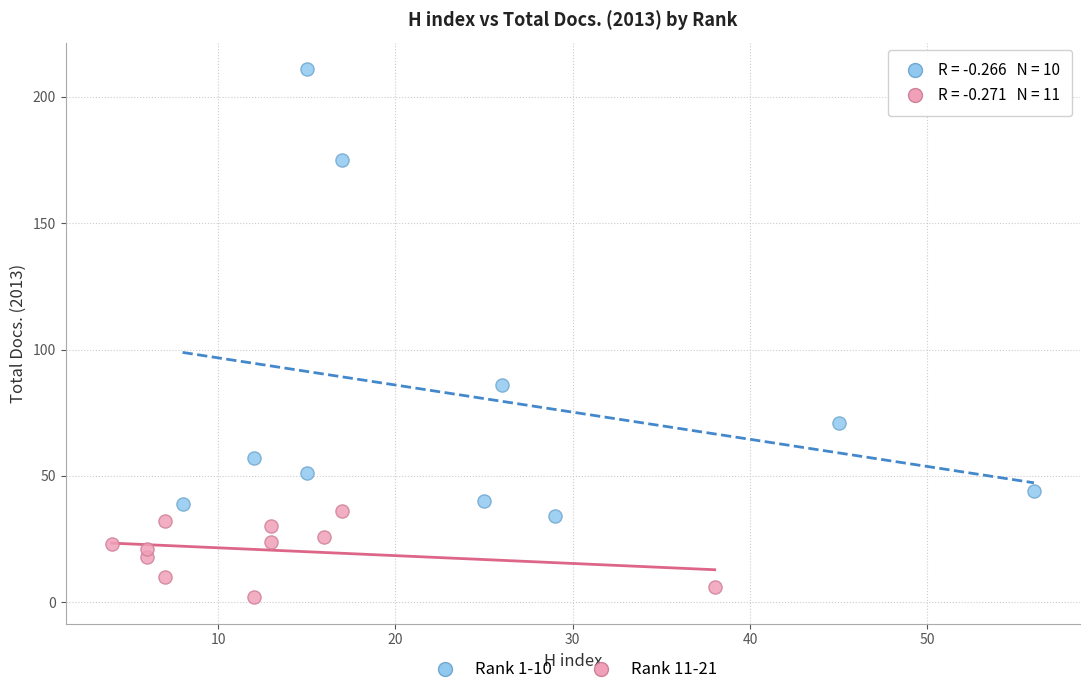

Which series contains the lowest Y value?

Rank 11-21